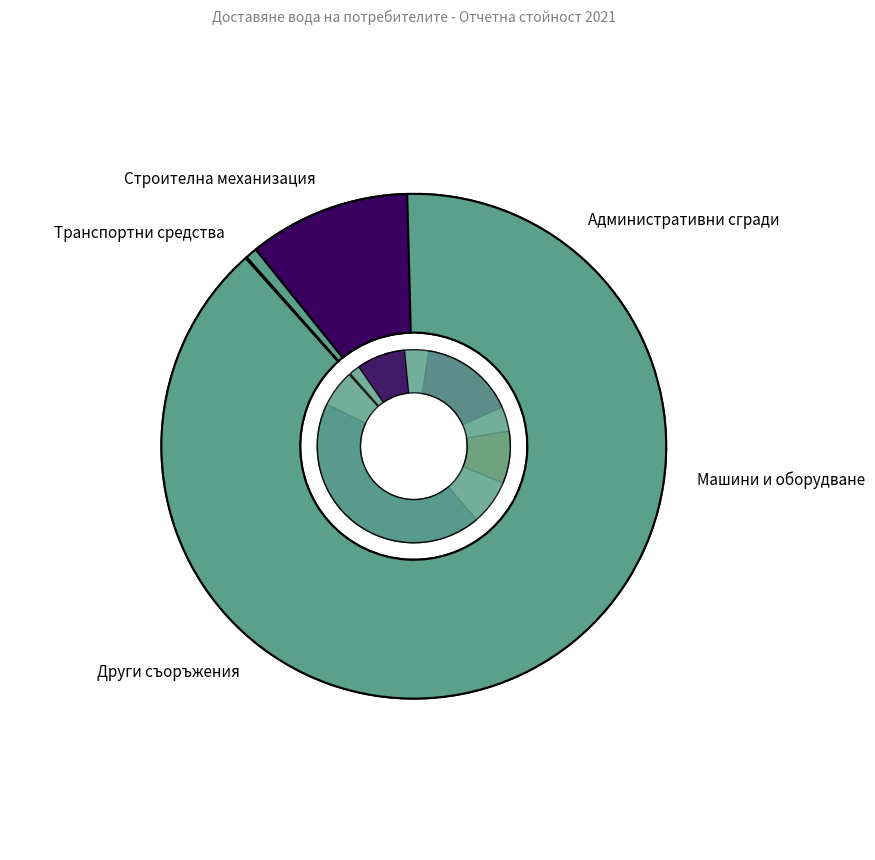

How many segments does this pie chart have?

5